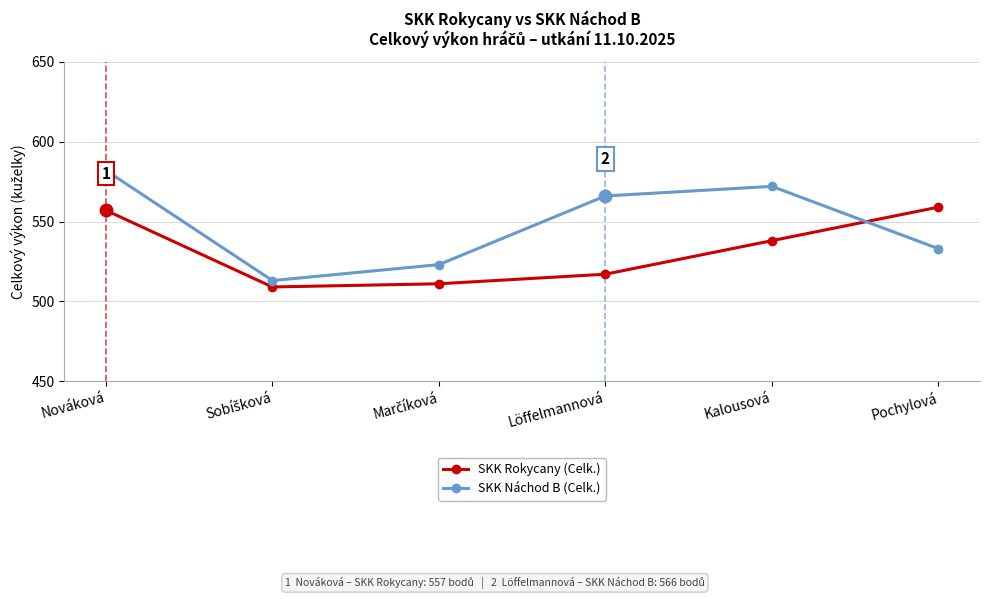

Rank the series by their average value, from lowest to highest.

SKK Rokycany (Celk.), SKK Náchod B (Celk.)